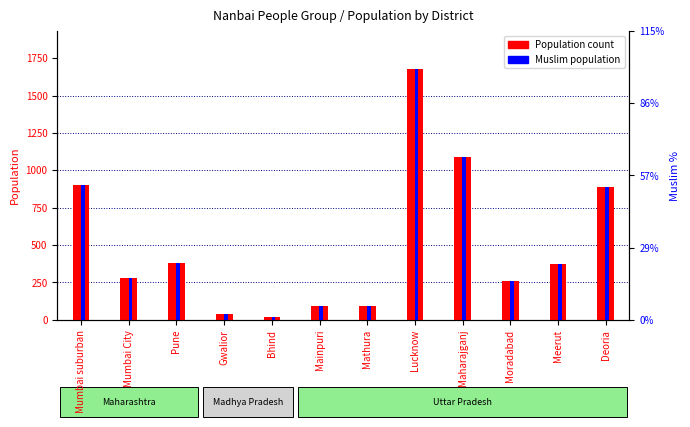

Reading left to right, what are all the values shown in this chart?

Population: 900	280	380	40	20	90	90	1680	1090	260	370	890
Muslim: 900	280	380	40	20	90	90	1680	1090	260	370	890